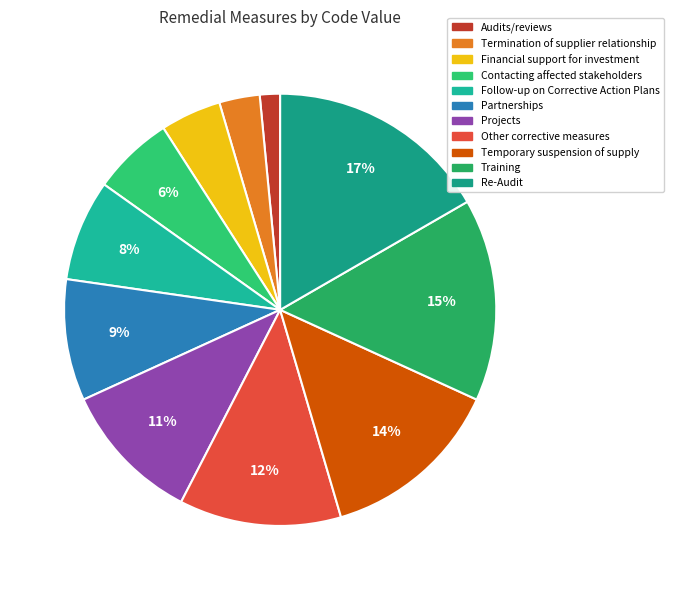

Does Follow-up on Corrective Action Plans represent more than half of the total?

No